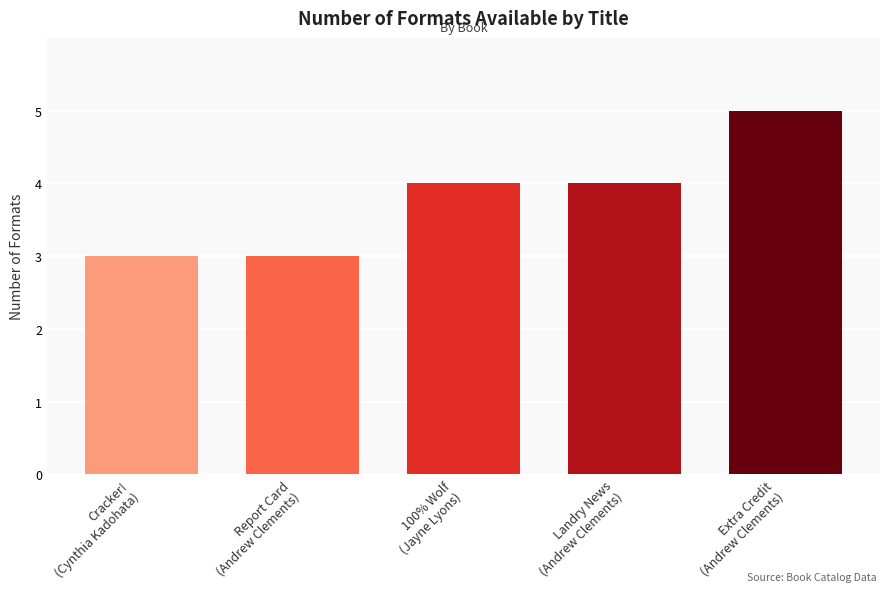

What is the greatest value displayed?

5